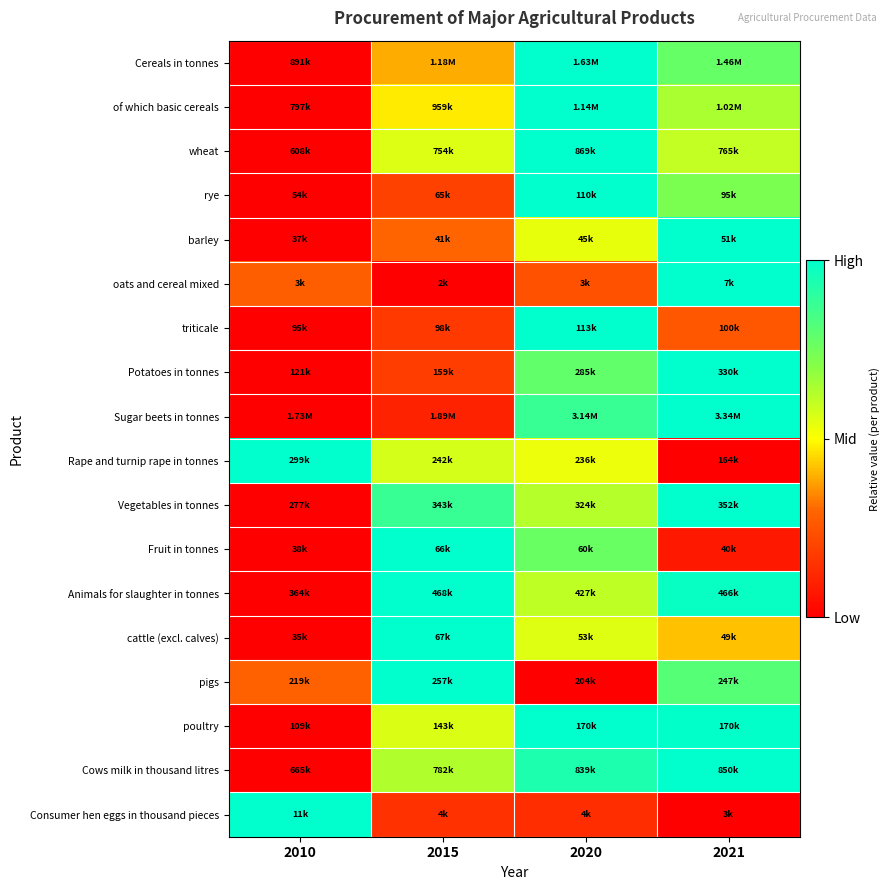

What is the difference between the highest and lowest values at 2010?

1.0